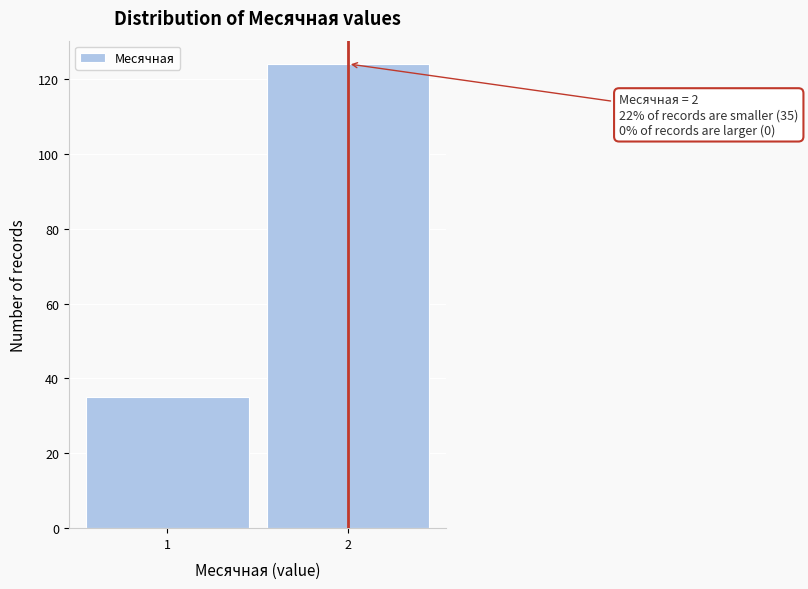

Reading right to left, transcribe all the data shown in this chart.

124	35